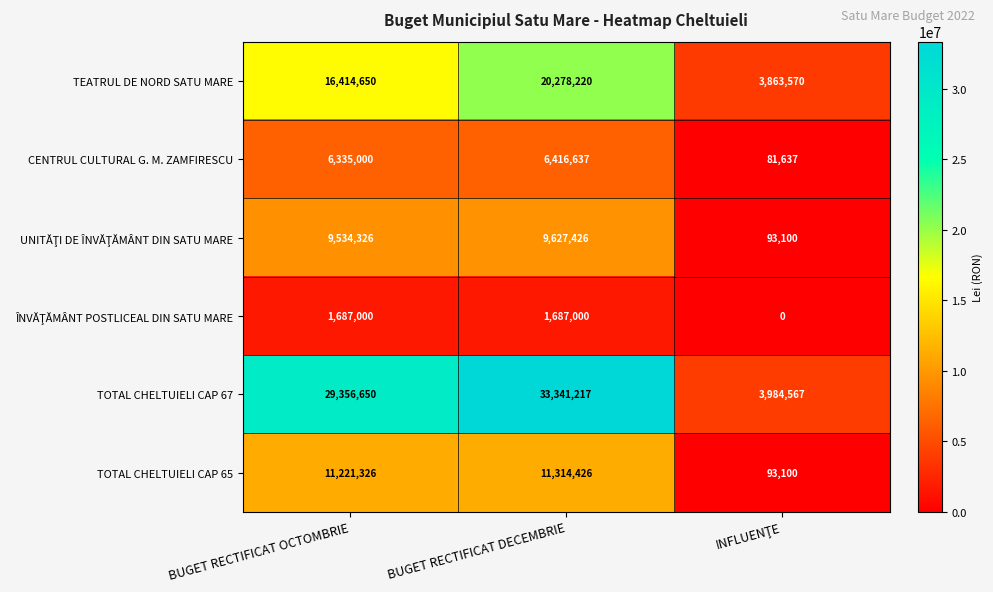

What is the greatest value displayed?

33341217